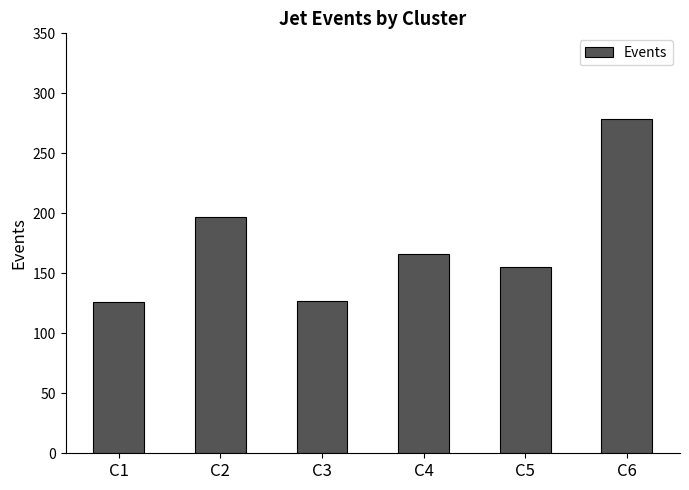

Where does the data first go above 166?

C2